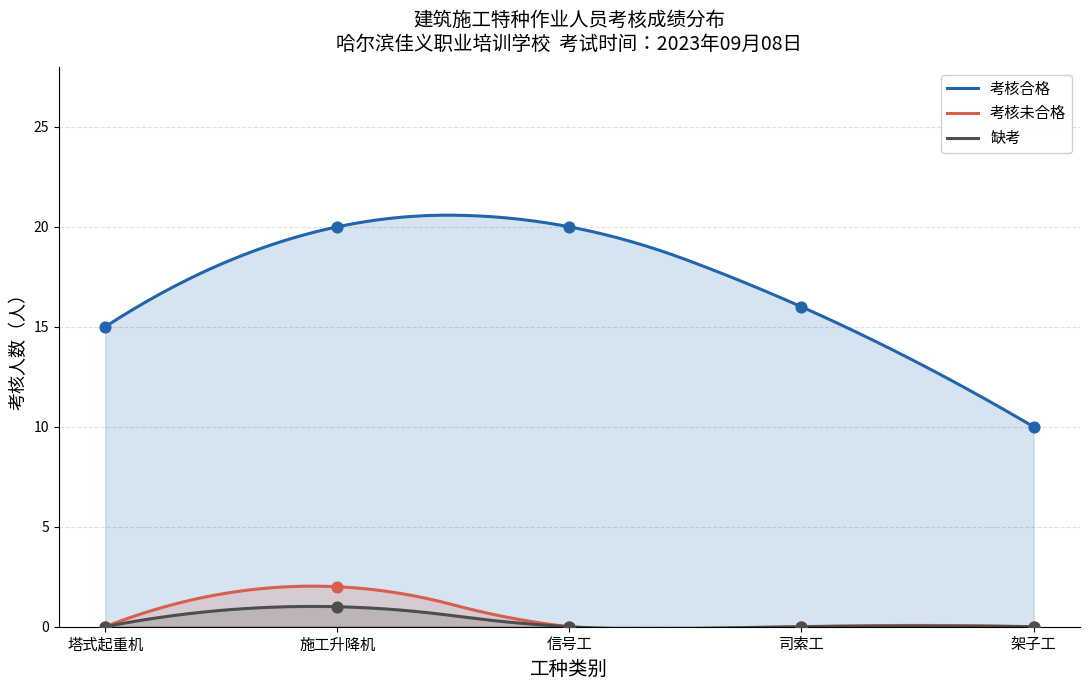

True or false: 考核合格 and 缺考 cross at least once.

False